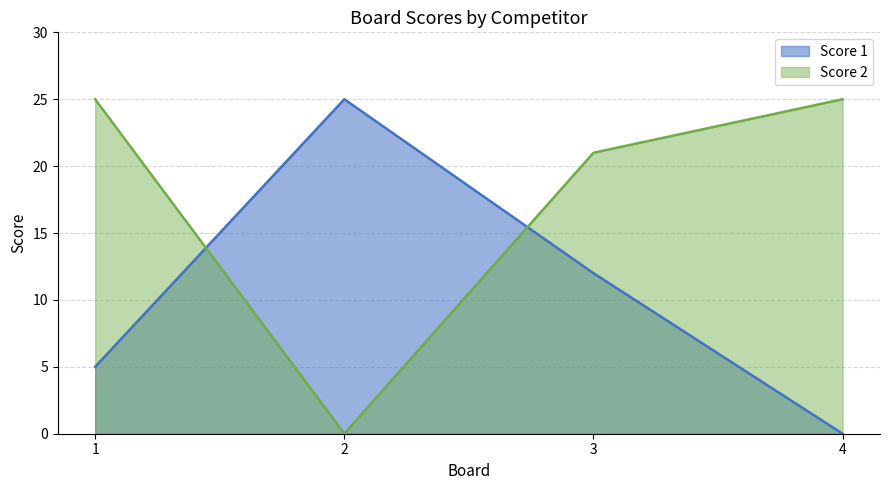

What is the spread (max minus min) of values at 2?

25